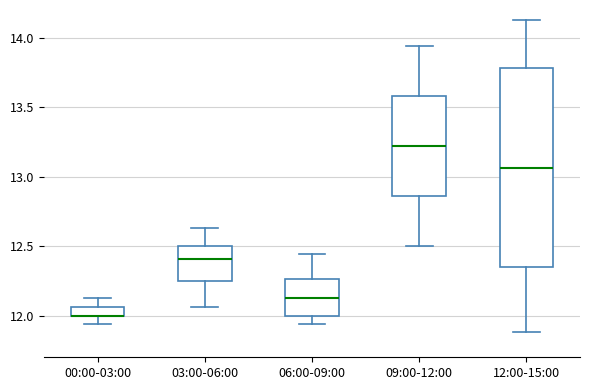

Where does the upper whisker of the box for 12:00-15:00 end on the y-axis? The values are not printed on the chart, so give them approximately, as read against the axis.

14.15